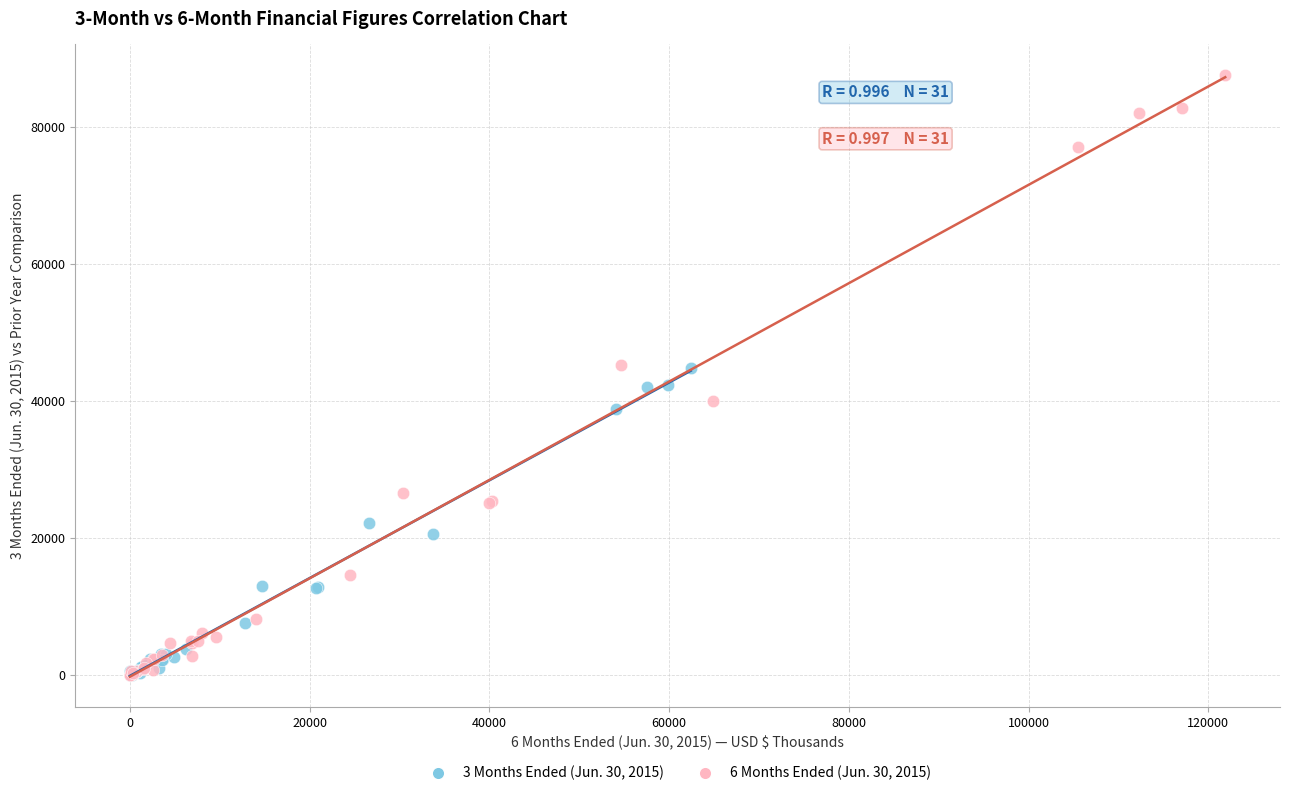

Which series has the largest Y range (max minus min)?

6 Months Ended (Jun. 30, 2015)